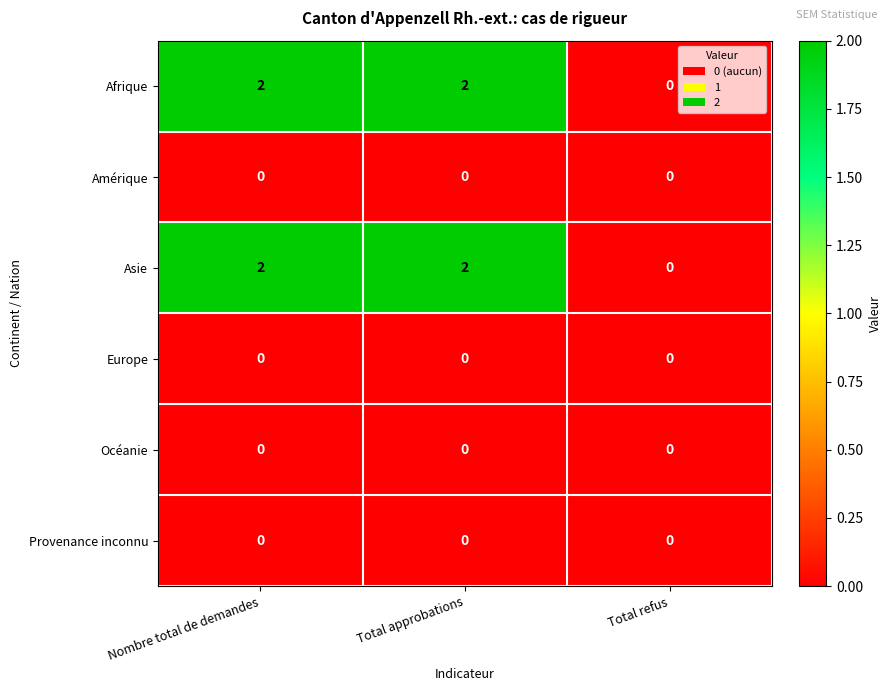

True or false: Asie has a value of 2 at Total approbations.

True